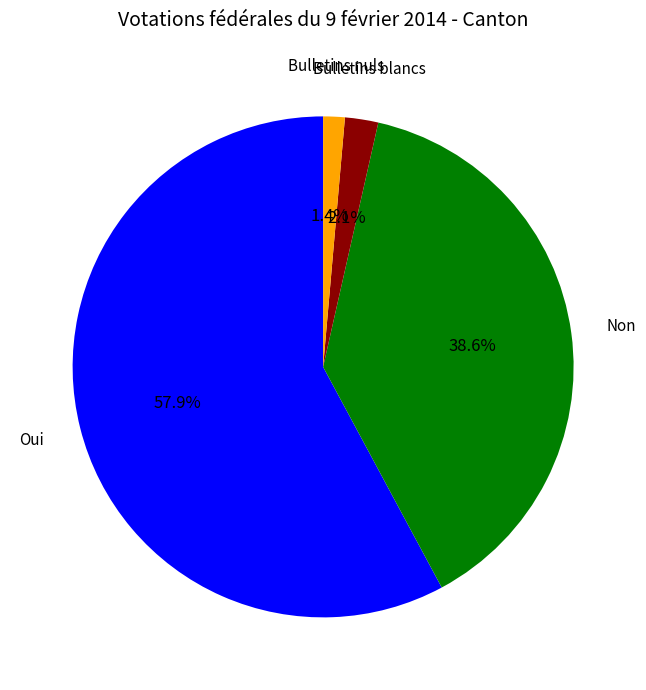

To the nearest percent, what is the difference between the Bulletins blancs and Non slice percentages?

36%